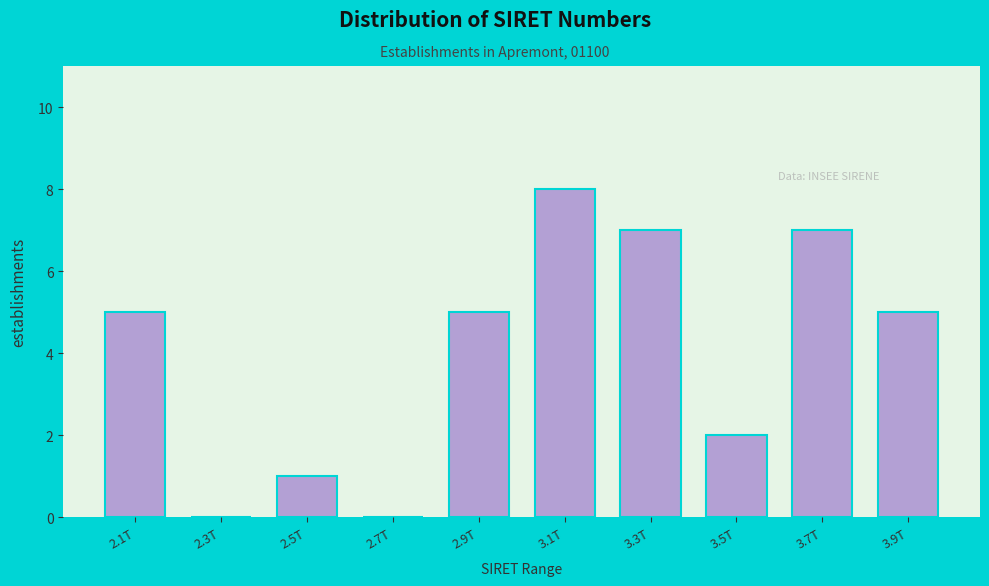

Reading left to right, list all the values displayed in this chart.

2.1T=5	2.3T=0	2.5T=1	2.7T=0	2.9T=5	3.1T=8	3.3T=7	3.5T=2	3.7T=7	3.9T=5